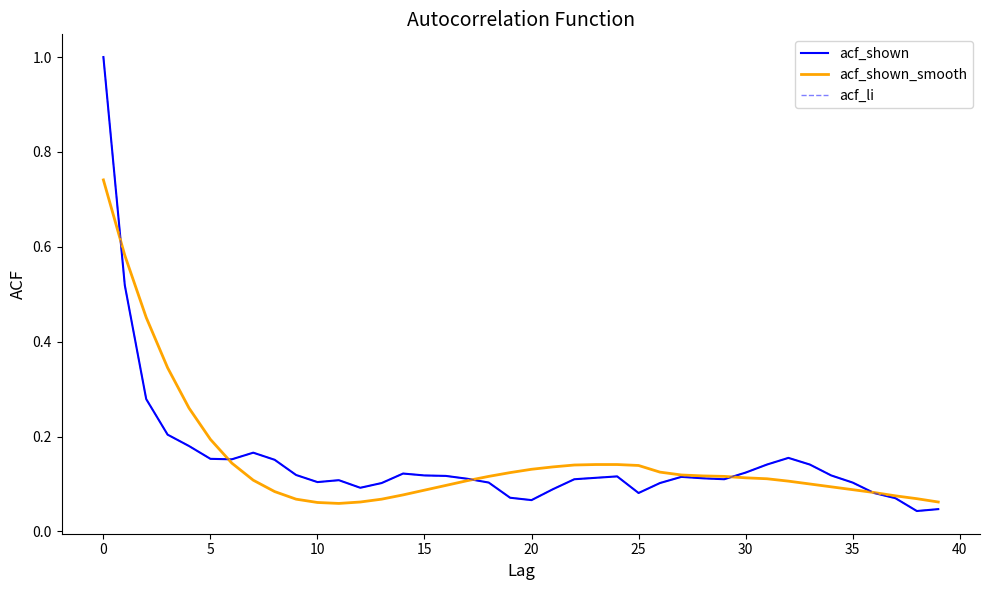

Is this an area chart (filled region under the line)?

No